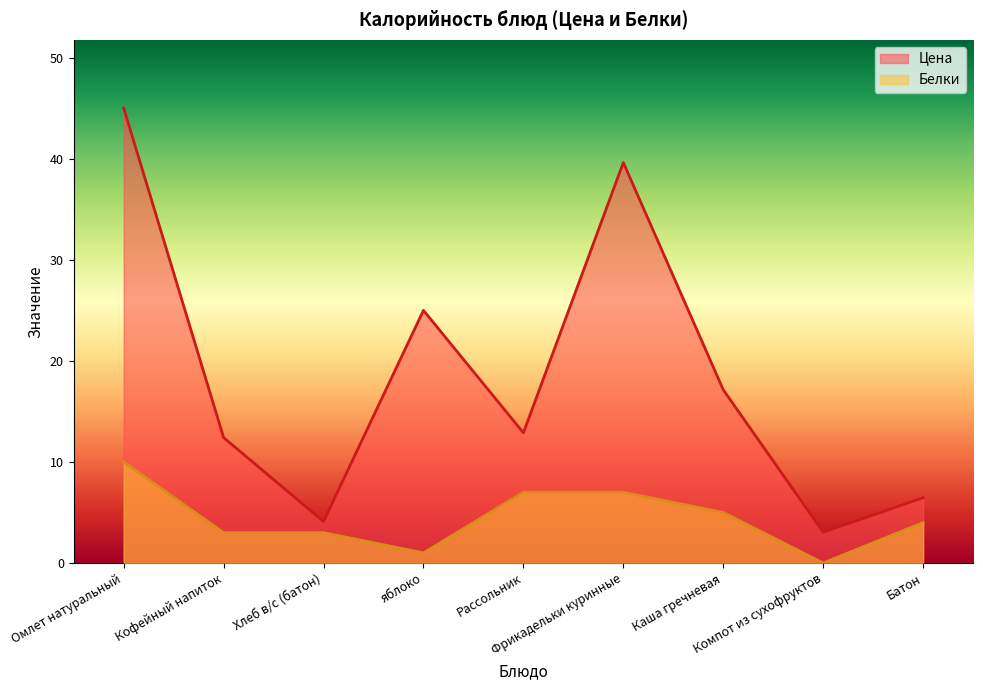

Where is the first local maximum for Цена?

яблоко